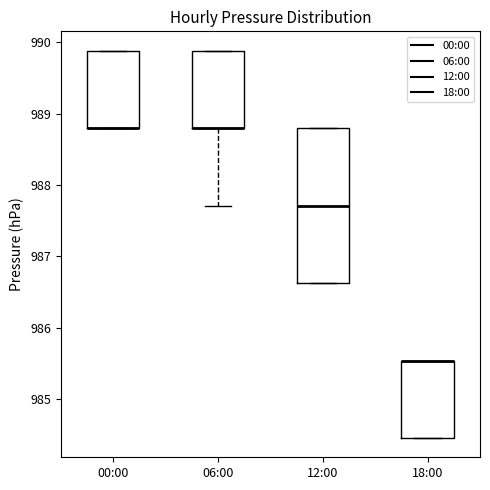

Comparing the boxes themselves (not the whiskers), which one is the tallest?

12:00